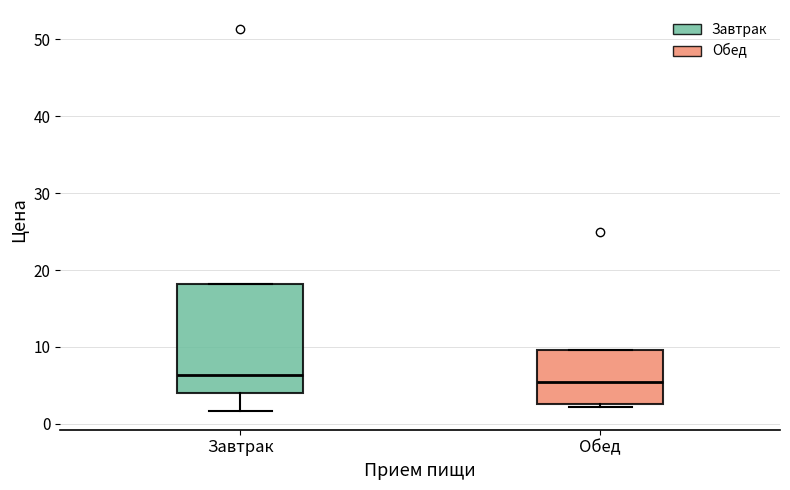

Where is the upper edge of the box for Завтрак on the y-axis? The values are not printed on the chart, so give them approximately, as read against the axis.

18